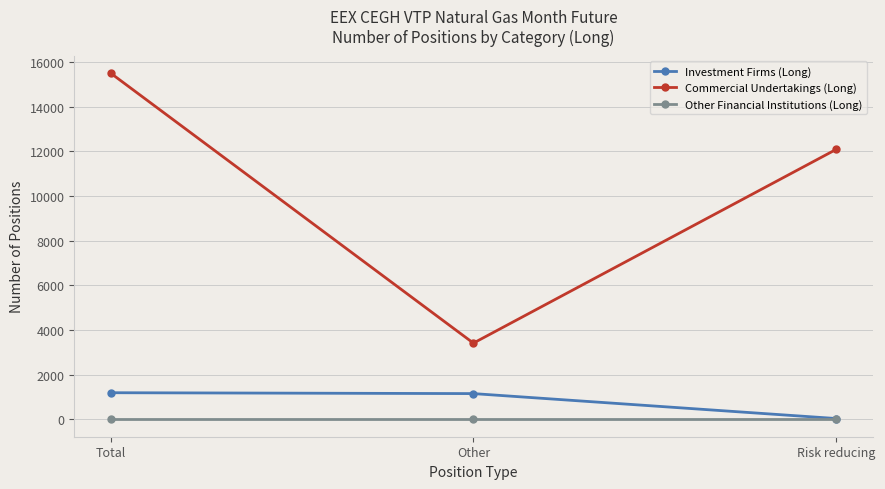

What is the total value across all series at Risk reducing?

12123